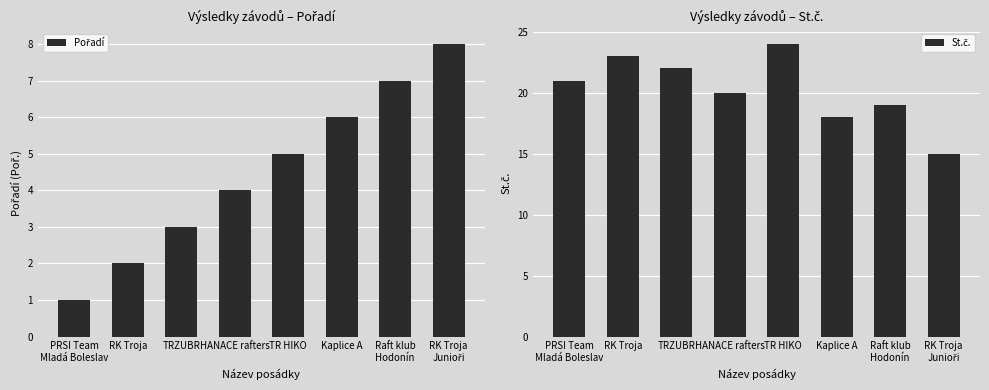

At which category does the chart reach its peak across all series?

TR HIKO